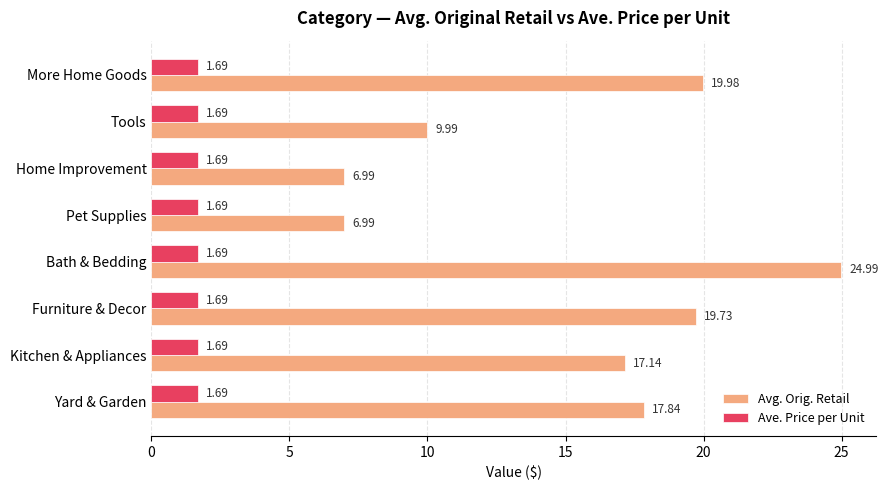

Which label corresponds to the largest value in the chart?

Bath & Bedding